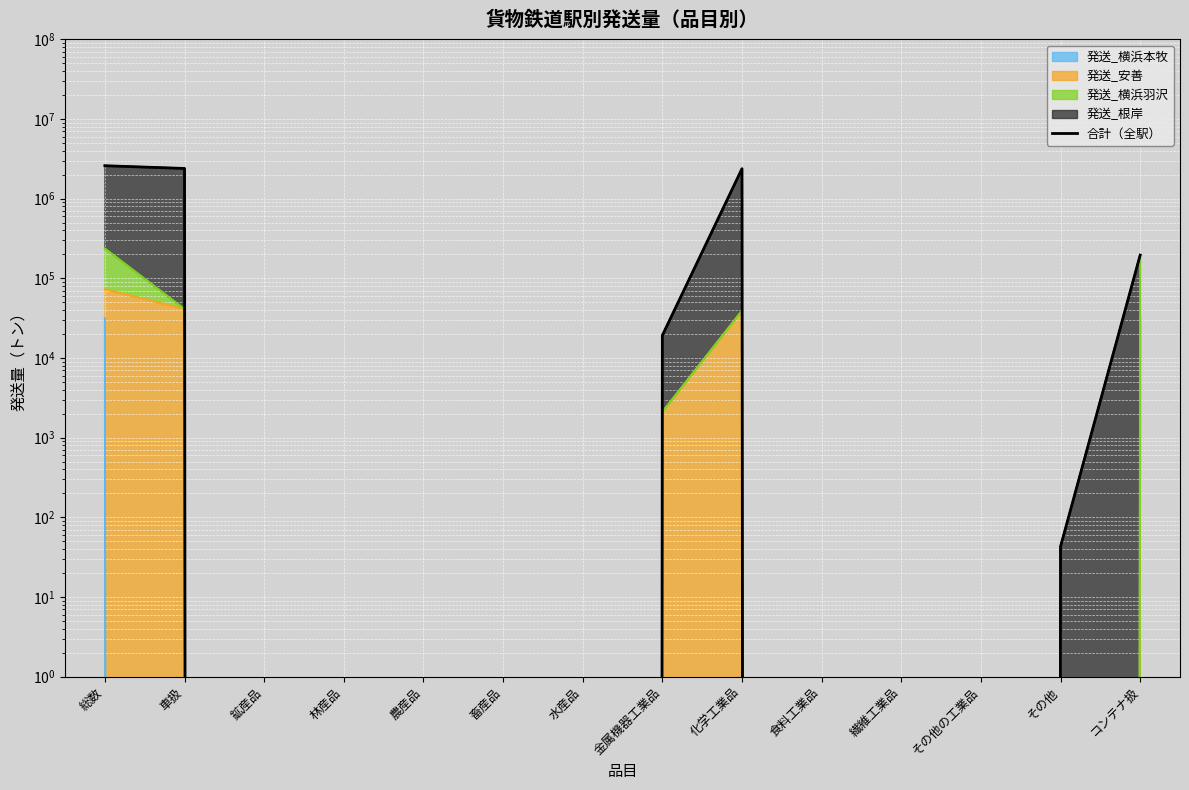

Reading left to right, what are all the values shown in this chart?

総数=2590282	車扱=2394417	鉱産品=0	林産品=0	農産品=0	畜産品=0	水産品=0	金属機器工業品=19200	化学工業品=2375174	食料工業品=0	繊維工業品=0	その他の工業品=0	その他=43	コンテナ扱=195865